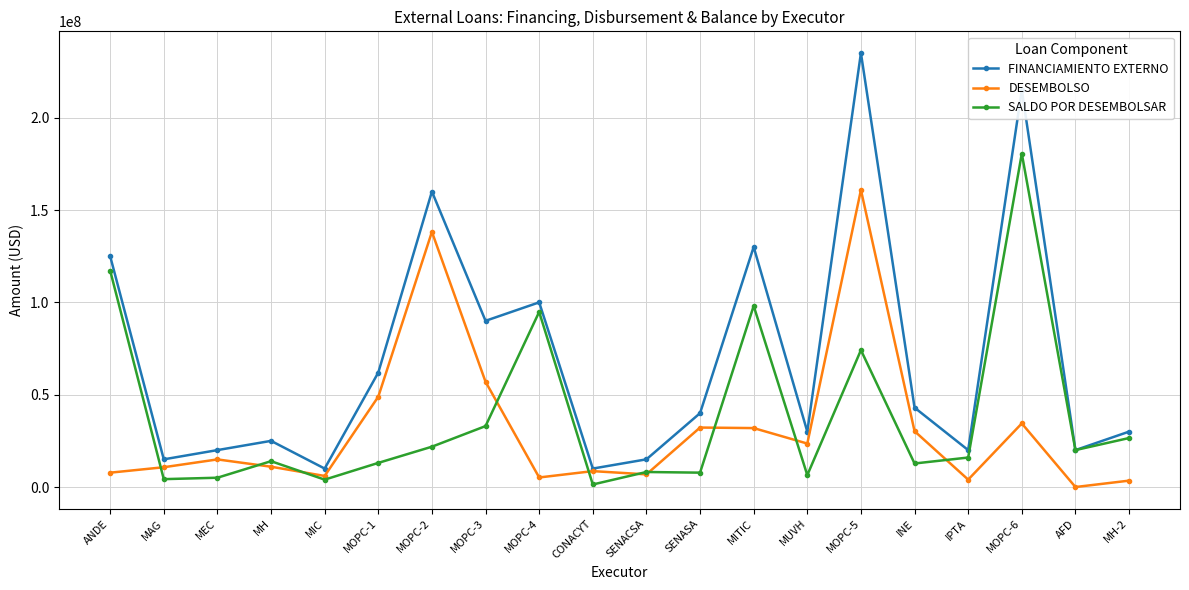

What is the spread (max minus min) of values at MOPC-5?

160858262.4